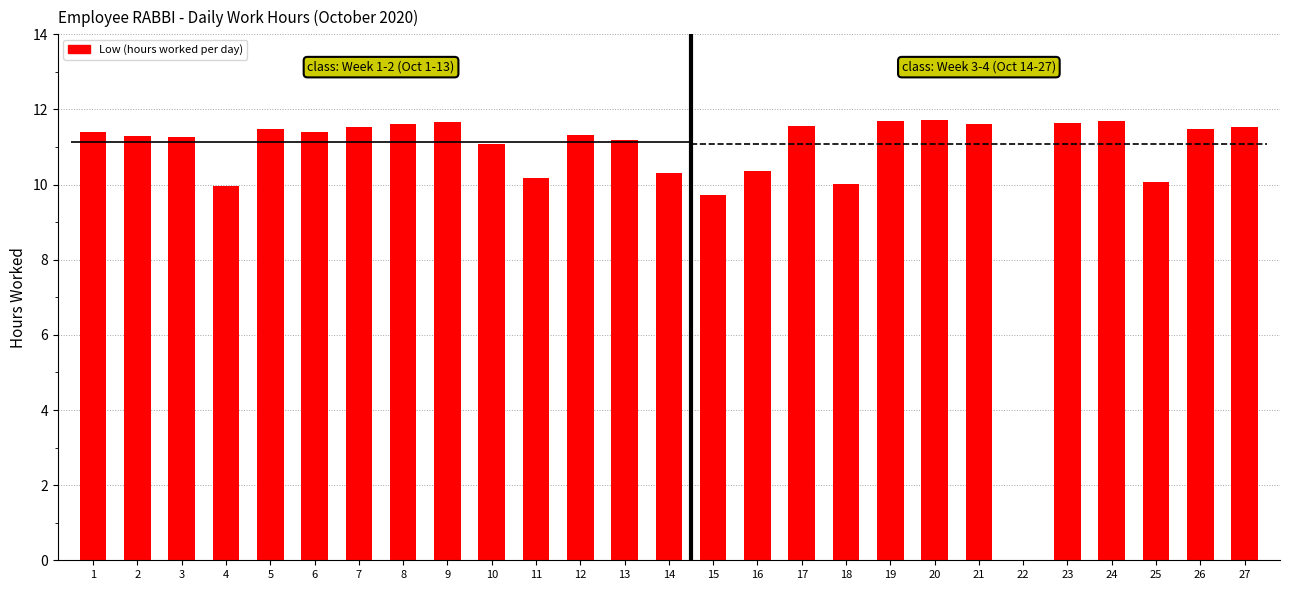

What is the value of the 16th bar from the left?

10.4